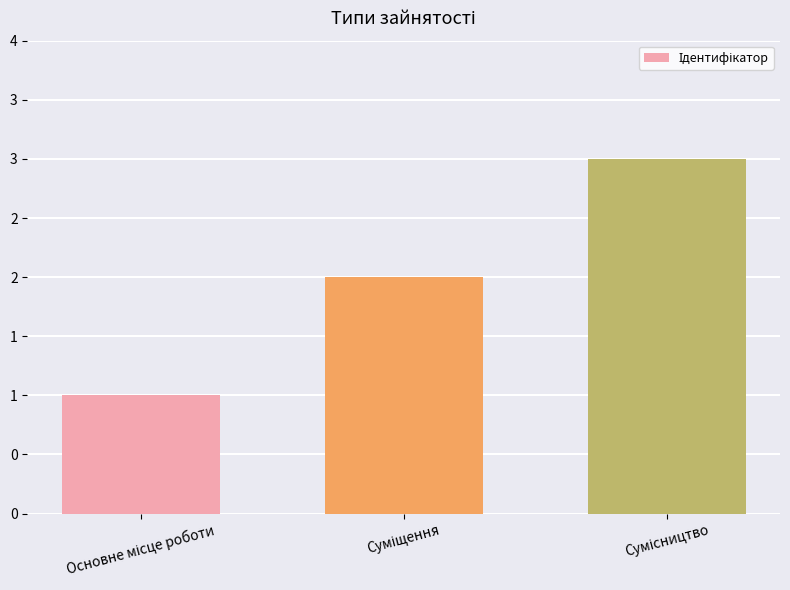

True or false: the data shows 1 at Основне місце роботи.

False